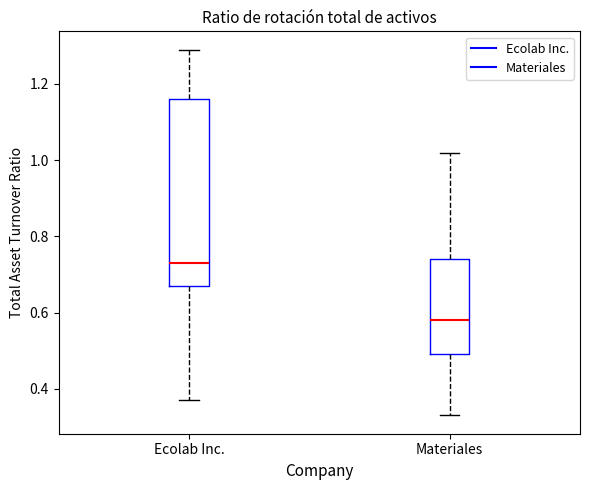

Reading left to right, read every box against the y-axis: the position of its median line, the range the box covers, and the ends of its whiskers. The values are not printed on the chart, so give them approximately, as read against the axis.

Ecolab Inc.: median 0.74, box 0.68 to 1.16, whiskers 0.38 to 1.30
Materiales: median 0.58, box 0.50 to 0.74, whiskers 0.34 to 1.02